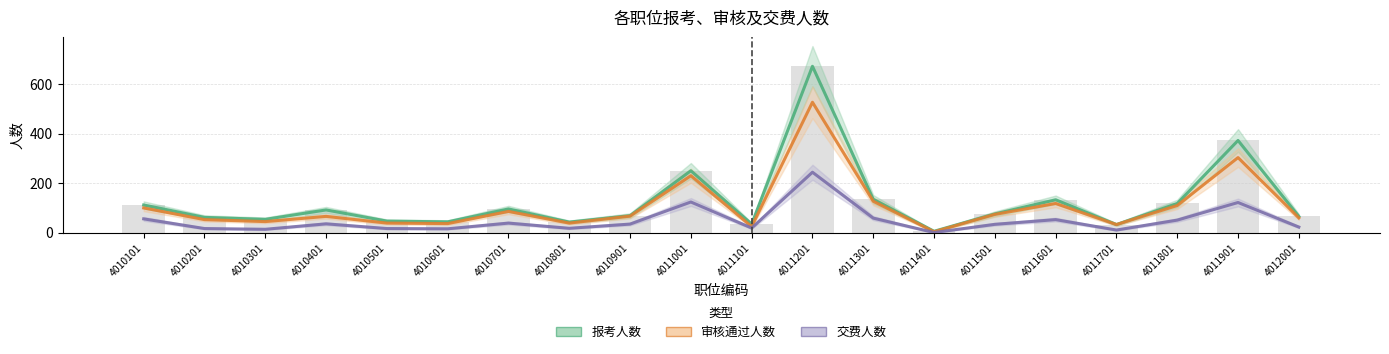

True or false: 审核通过人数 has a value of 21 at 4010801.

False